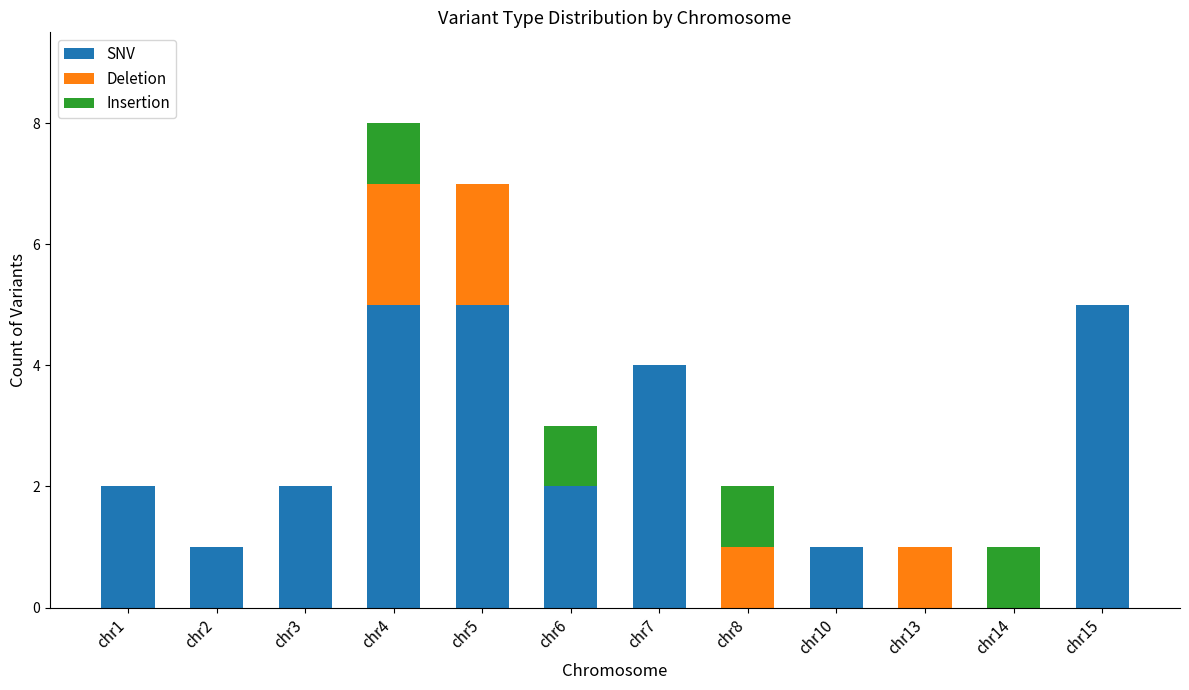

At which category is the sum across all series the highest?

chr4